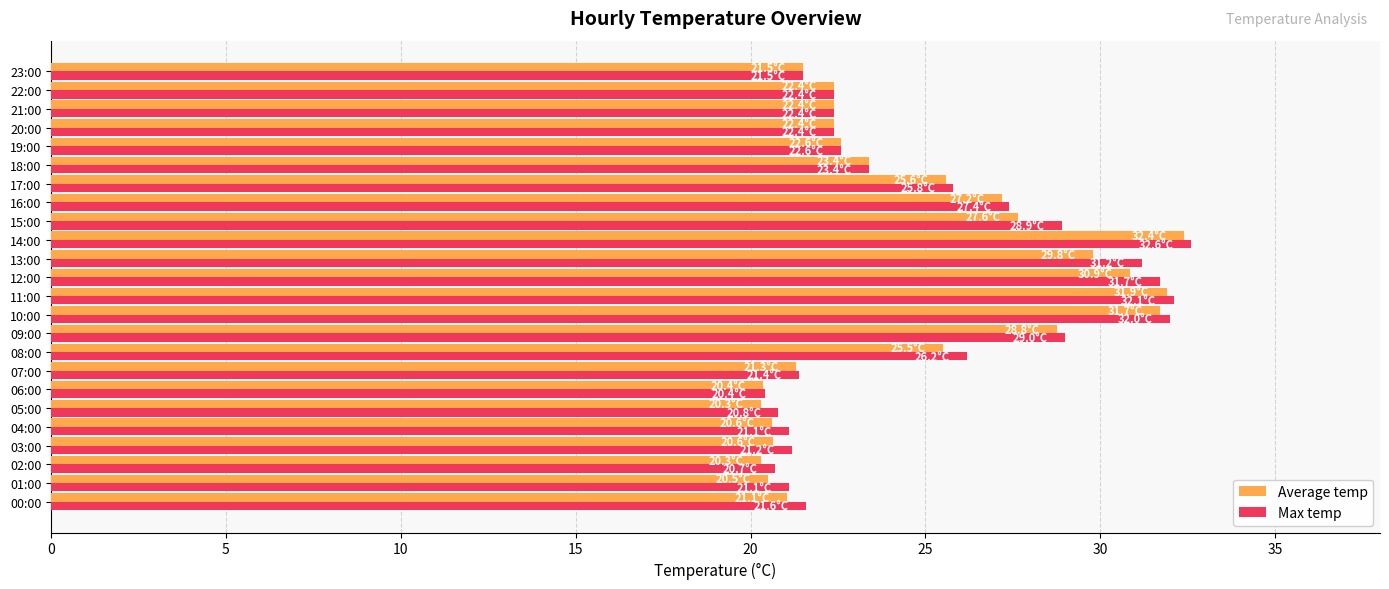

What is the spread (max minus min) of values at 08:00?

0.7